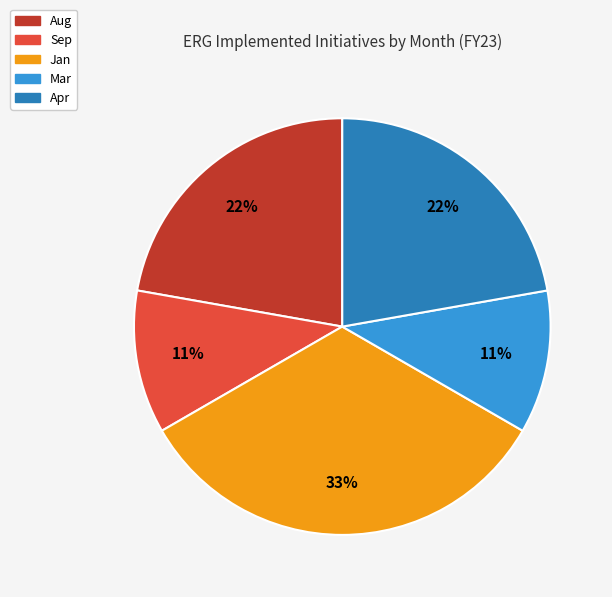

What is the largest slice in the pie chart?

Jan